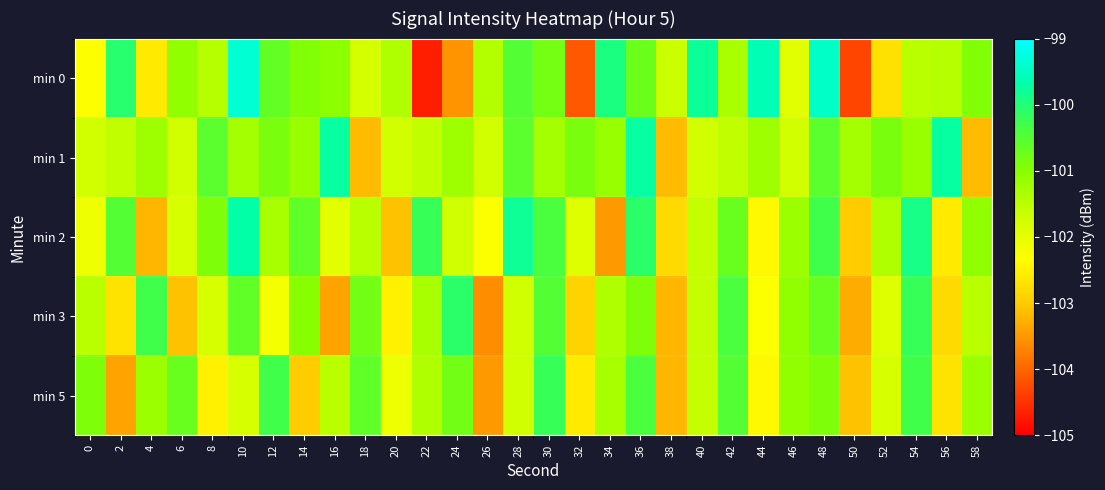

At how many categories does at least one series exceed -102?

30